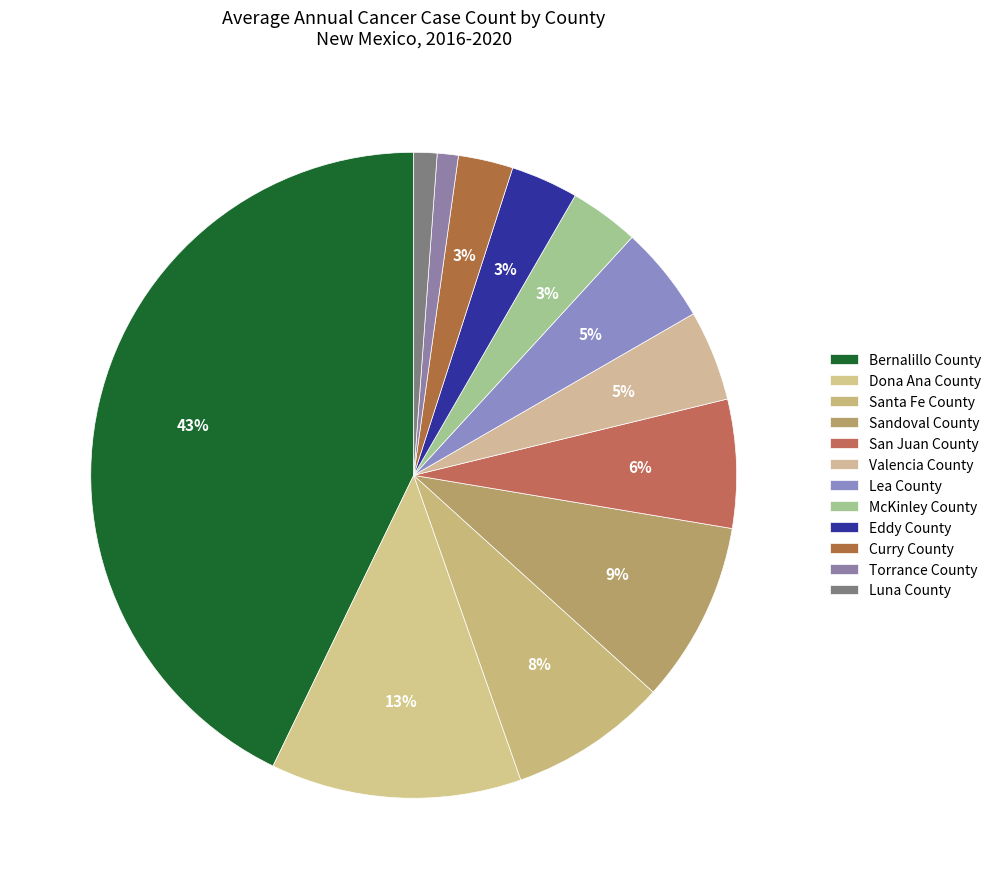

How many slices are in this pie chart?

12